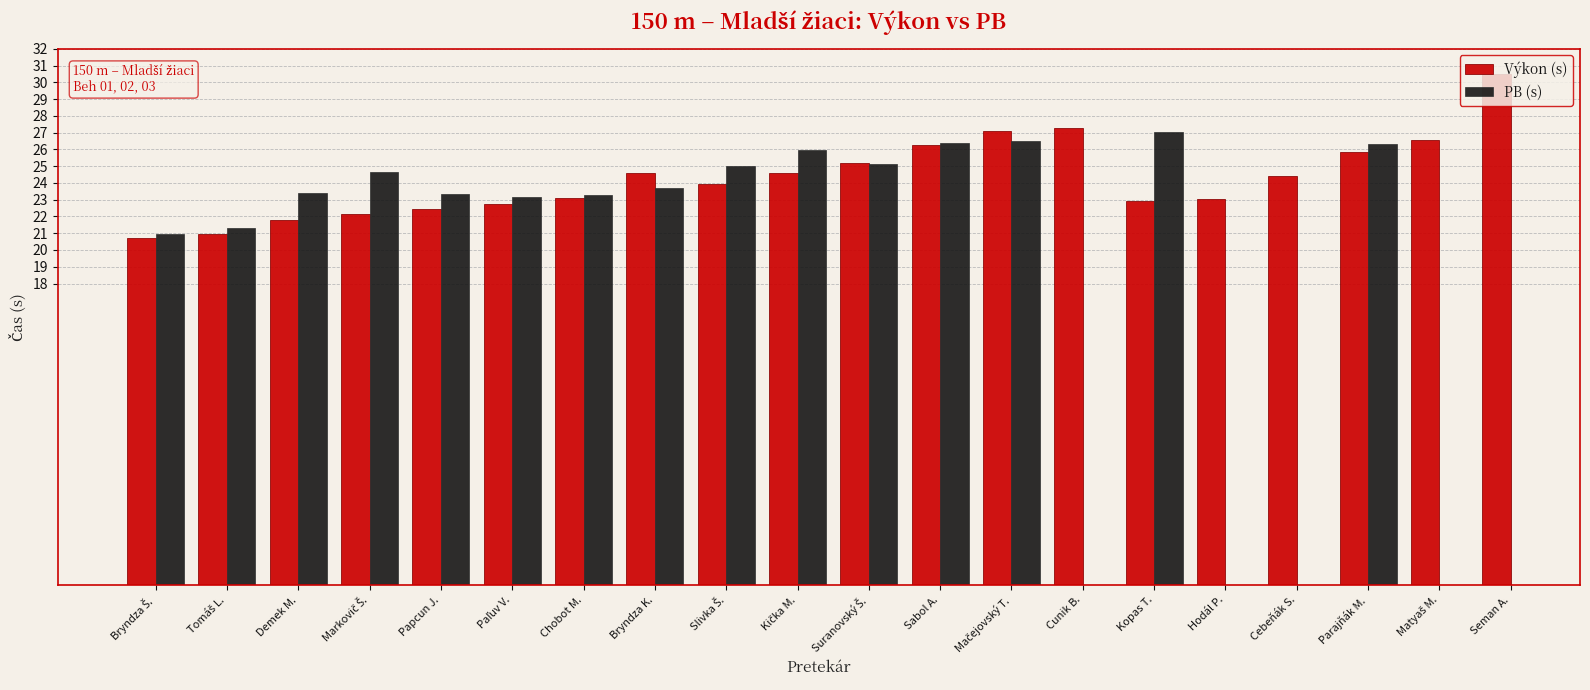

Which label corresponds to the largest value in the chart?

Seman A.